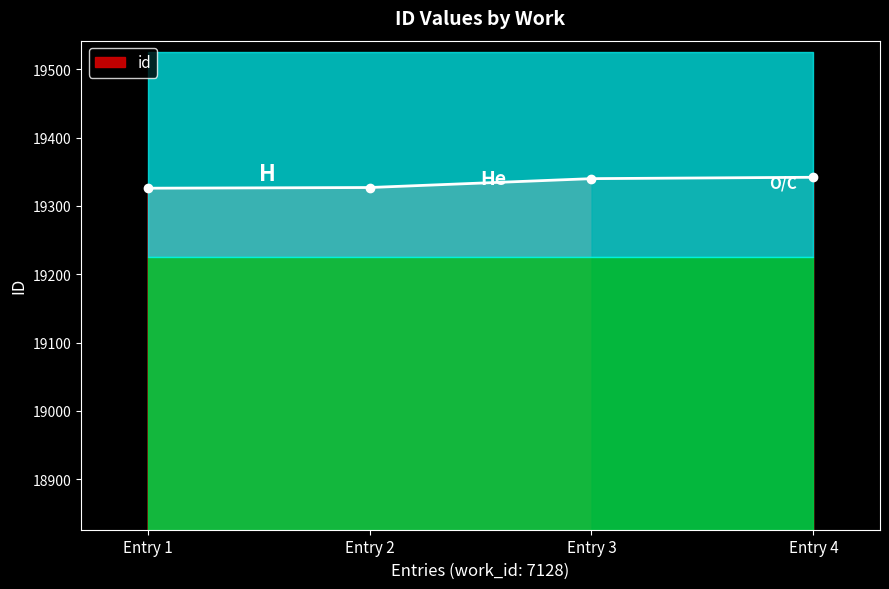

Reading left to right, list all the values displayed in this chart.

19326	19327	19340	19342